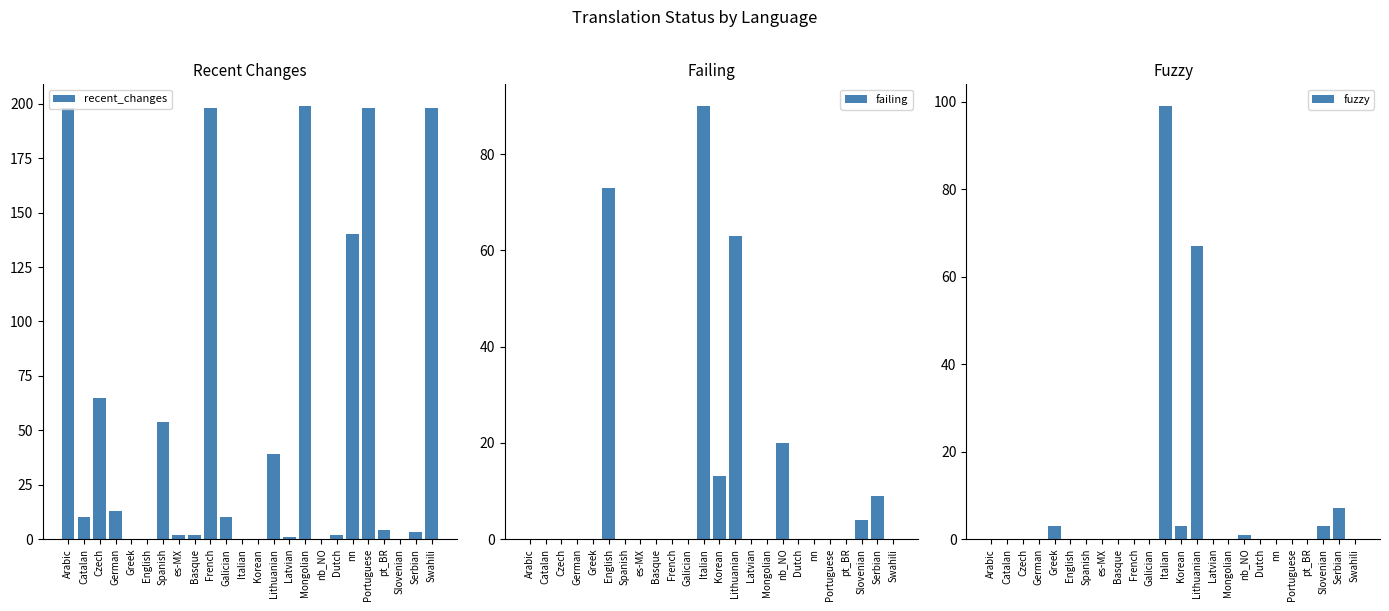

What is the approximate value of recent_changes at French, to the nearest 10?

200